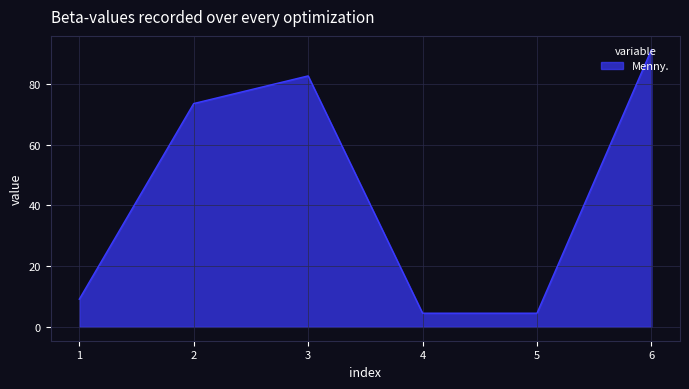

What is the change in value from 3 to 5?

-78.1